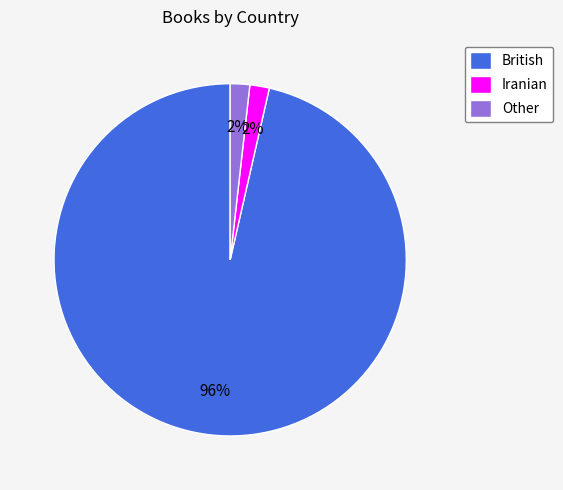

Between British and Iranian, which is larger?

British